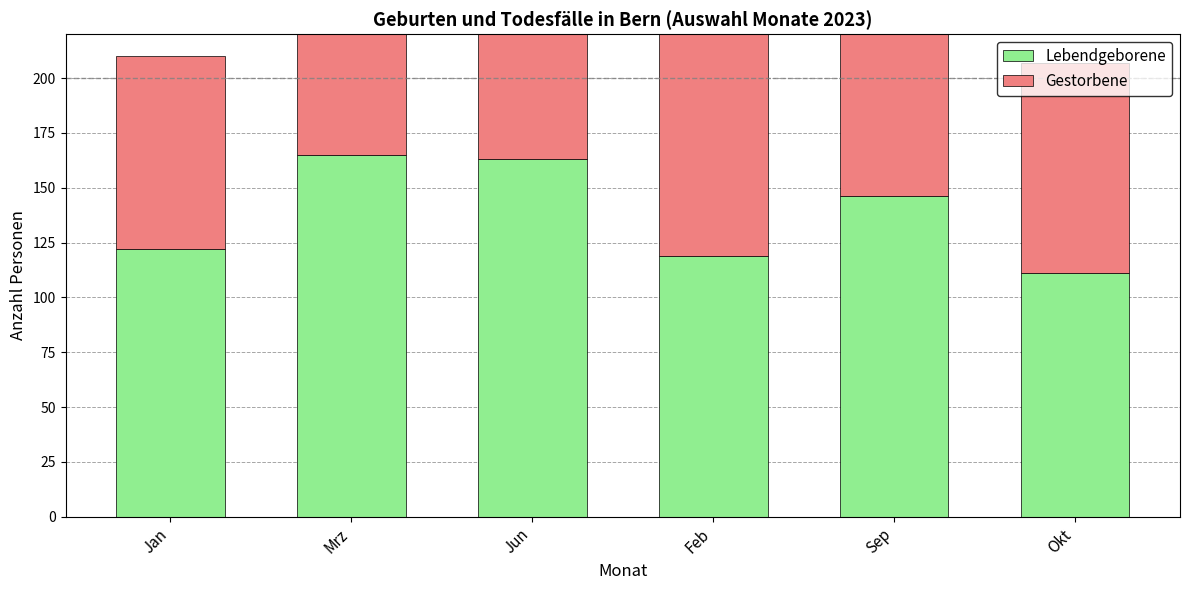

Which label corresponds to the largest value in the chart?

Mrz